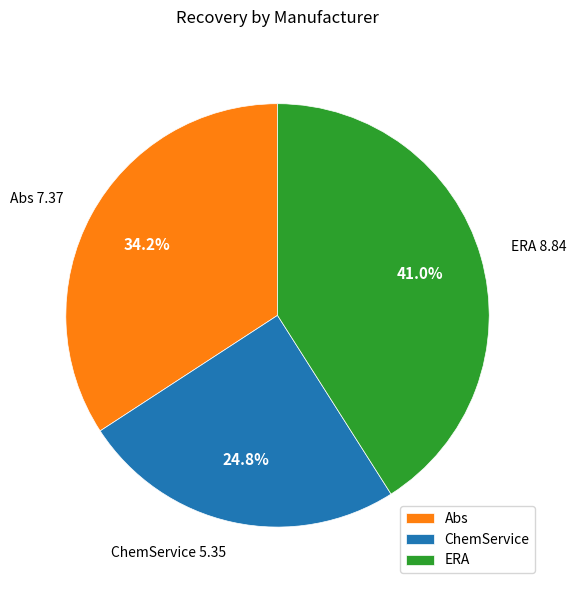

How much of the chart is everything except ERA?

59.0%